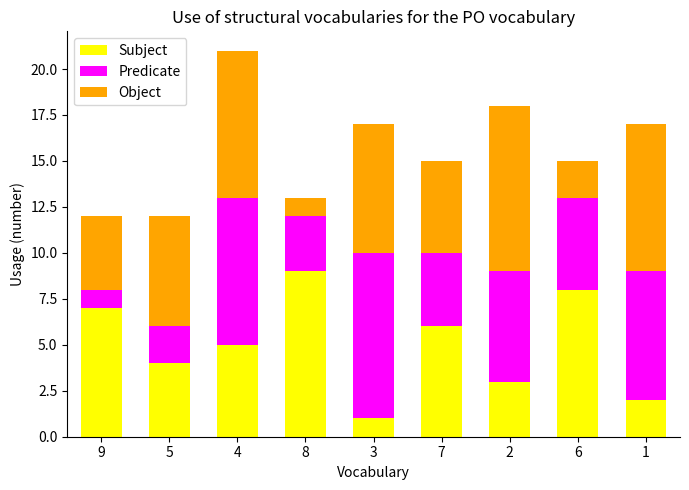

How many series are shown in this chart?

3